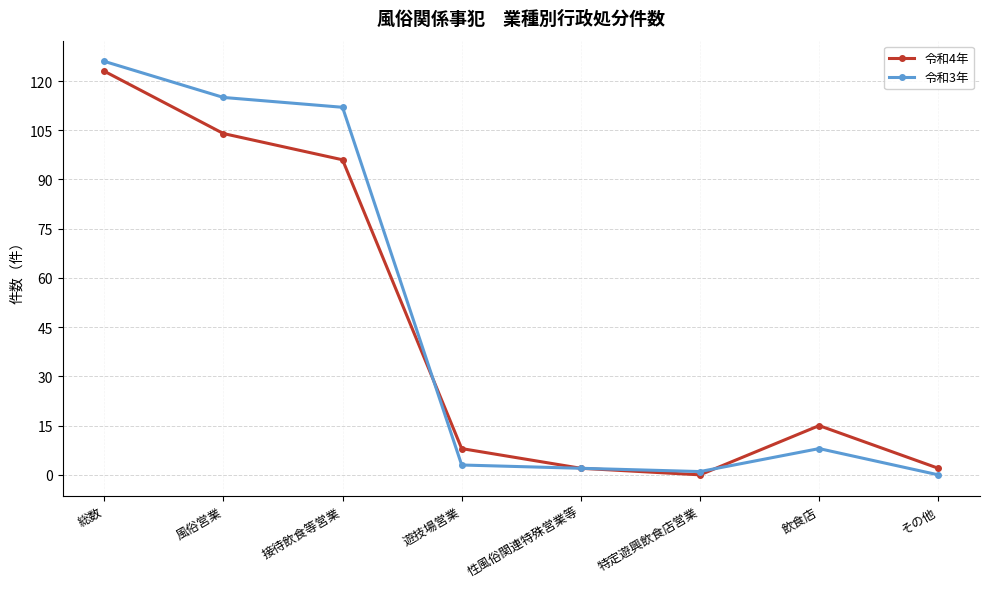

How many values in 令和4年 are above zero?

7